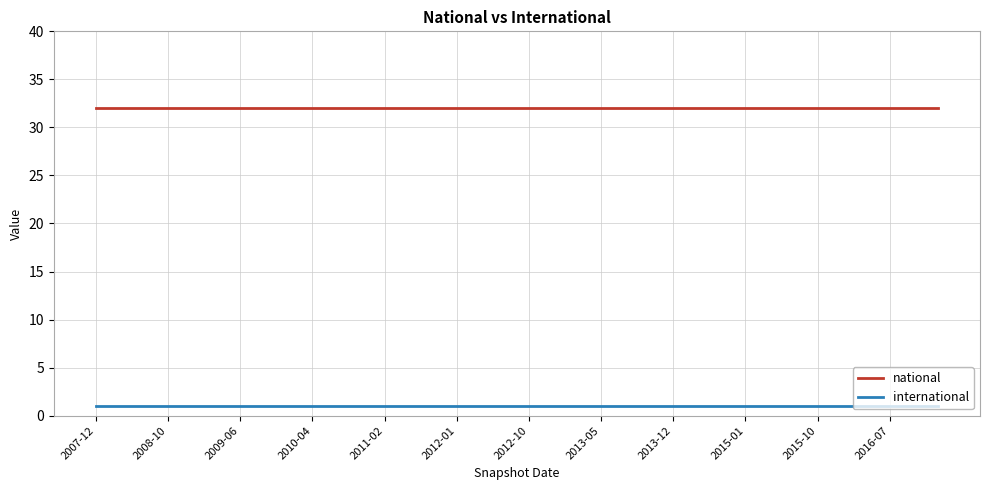

Is this an area chart (filled region under the line)?

No